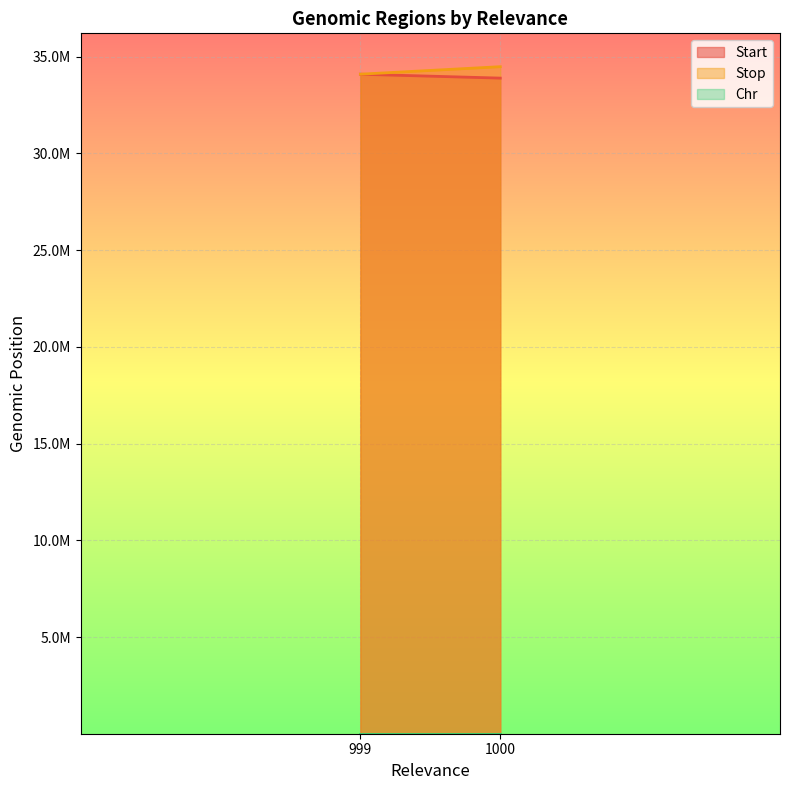

Which has a higher value, 999 or 1000?

999